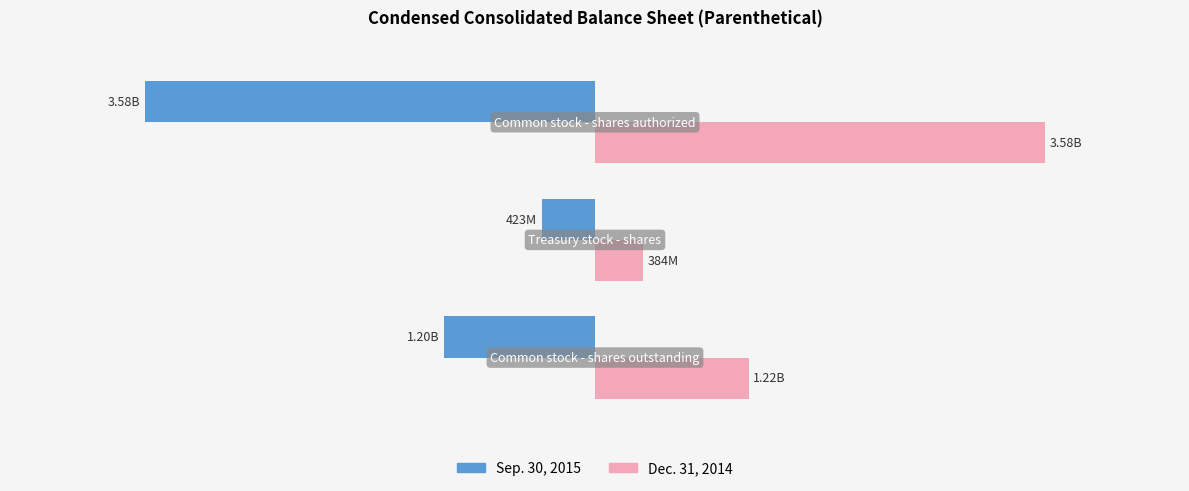

Reading left to right, list all the values displayed in this chart.

Sep. 30, 2015: -1203000000	-423000000	-3580000000
Dec. 31, 2014: 1224000000	384000000	3580000000